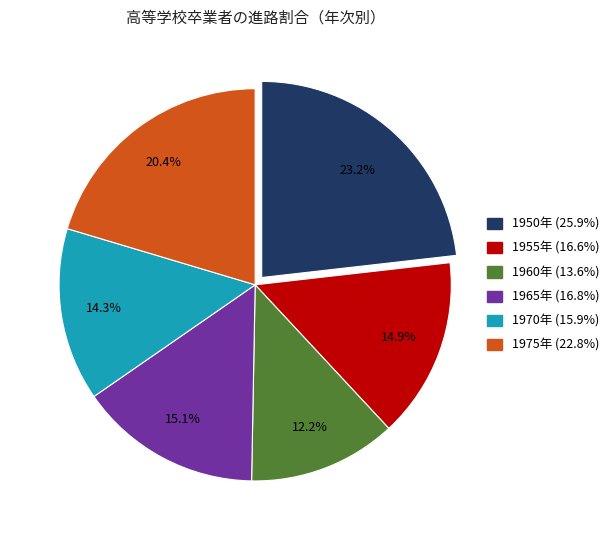

Is there any slice that represents more than half of the pie?

No